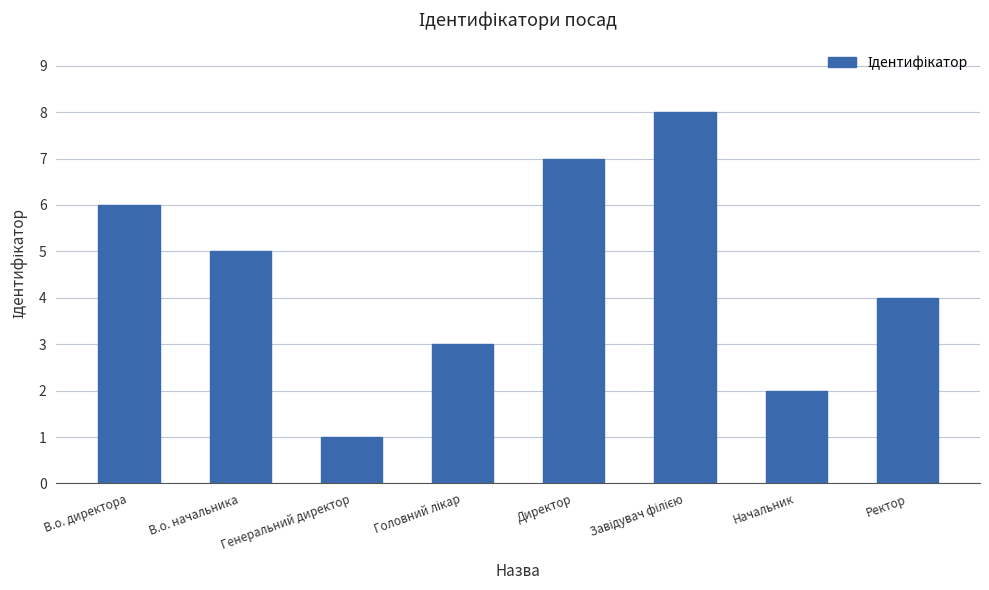

How many bars are there in total?

8